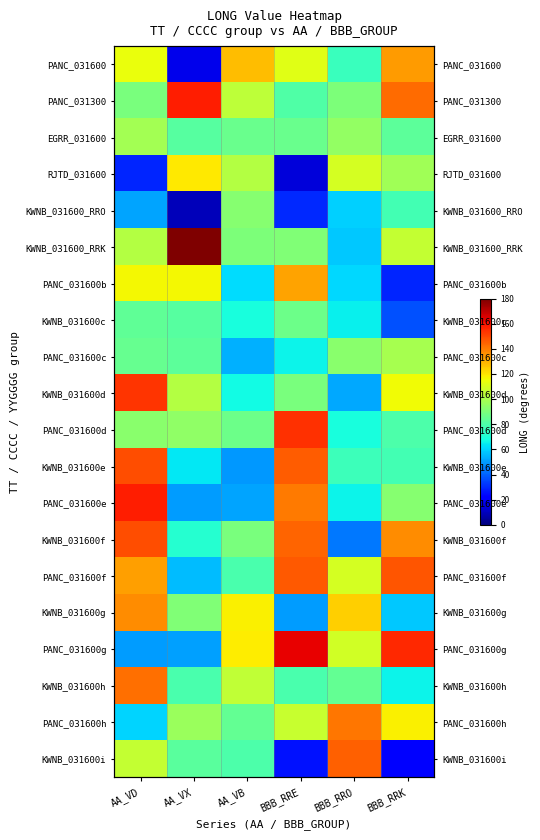

What is the difference between the EGRR_031600 values at AA_VD and BBB_RRO?

3.4